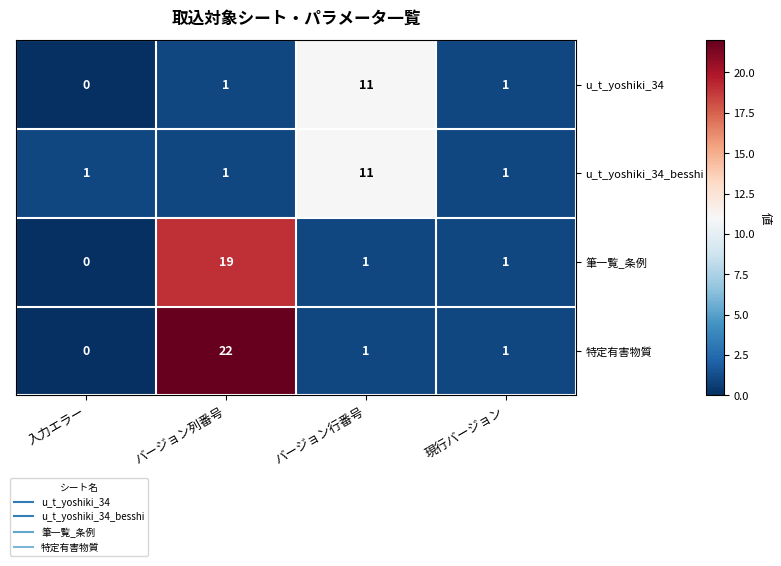

What is the sum of all 特定有害物質 values?

24